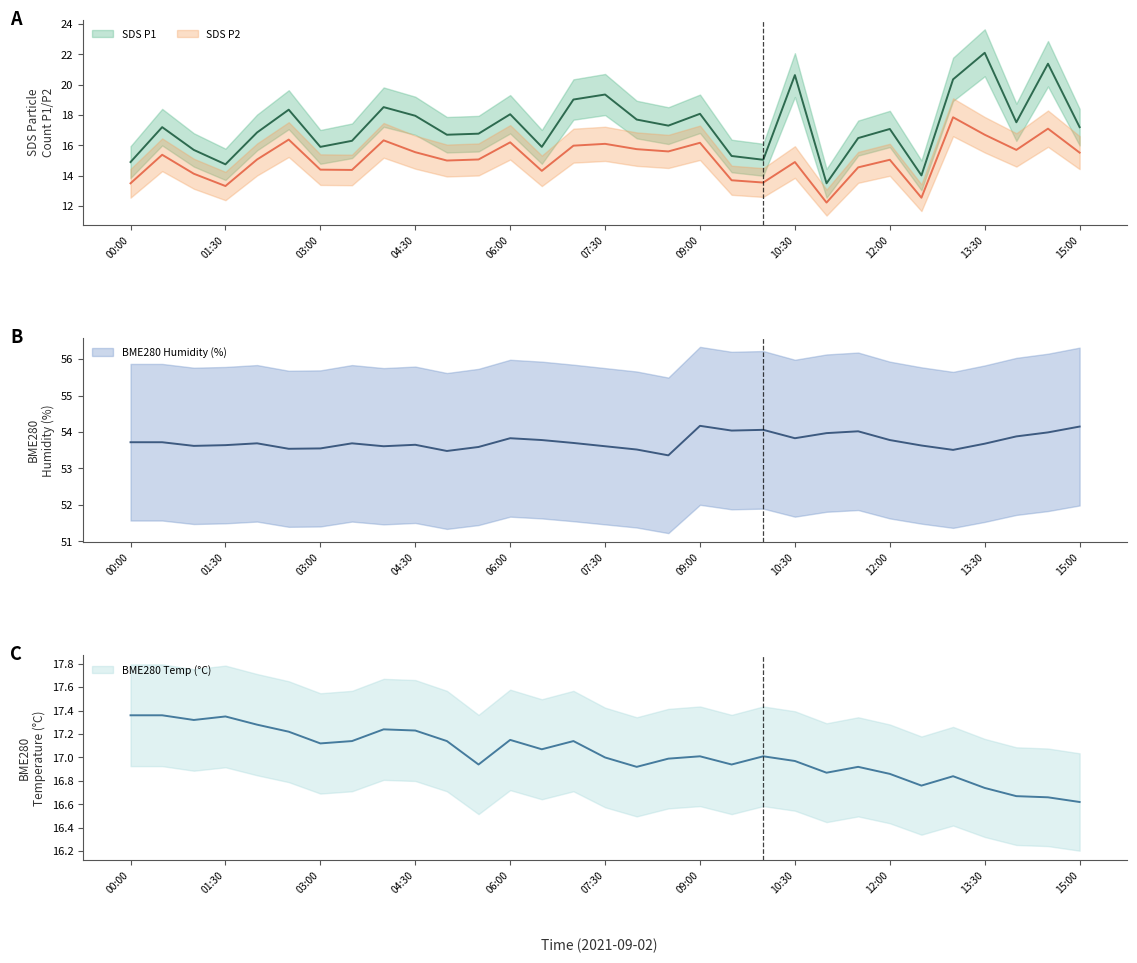

Reading left to right, extract all data points from this chart.

SDS P1 (mean): 14.9	17.2	15.7	14.8	16.9	18.4	15.9	16.3	18.5	17.9	16.7	16.8	18.1	15.9	19.0	19.4	17.7	17.3	18.1	15.3	15.1	20.6	13.5	16.5	17.1	14.0	20.4	22.1	17.5	21.4	17.2
SDS P2 (mean): 13.5	15.4	14.1	13.3	15.1	16.4	14.4	14.4	16.3	15.6	15.0	15.1	16.2	14.3	16.0	16.1	15.8	15.6	16.2	13.7	13.6	14.9	12.2	14.6	15.1	12.6	17.9	16.7	15.7	17.1	15.5
BME280 Humidity (%) (mean): 53.7	53.7	53.6	53.6	53.7	53.5	53.5	53.7	53.6	53.6	53.5	53.6	53.8	53.8	53.7	53.6	53.5	53.4	54.2	54.0	54.1	53.8	54.0	54.0	53.8	53.6	53.5	53.7	53.9	54.0	54.1
BME280 Temp (°C) (mean): 17.4	17.4	17.3	17.4	17.3	17.2	17.1	17.1	17.2	17.2	17.1	16.9	17.1	17.1	17.1	17.0	16.9	17.0	17.0	16.9	17.0	17.0	16.9	16.9	16.9	16.8	16.8	16.7	16.7	16.7	16.6